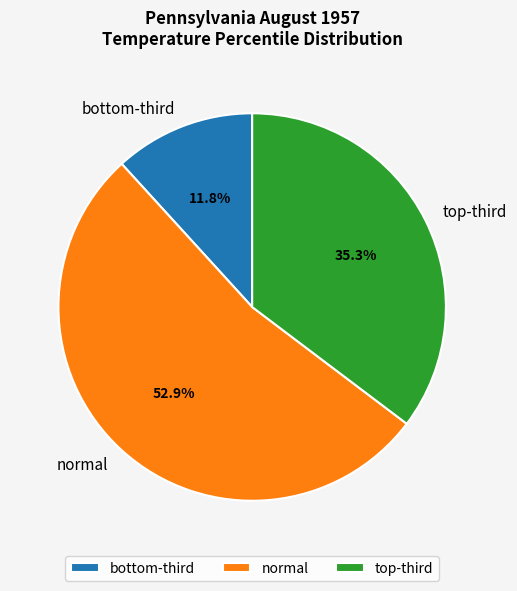

How many slices are in this pie chart?

3